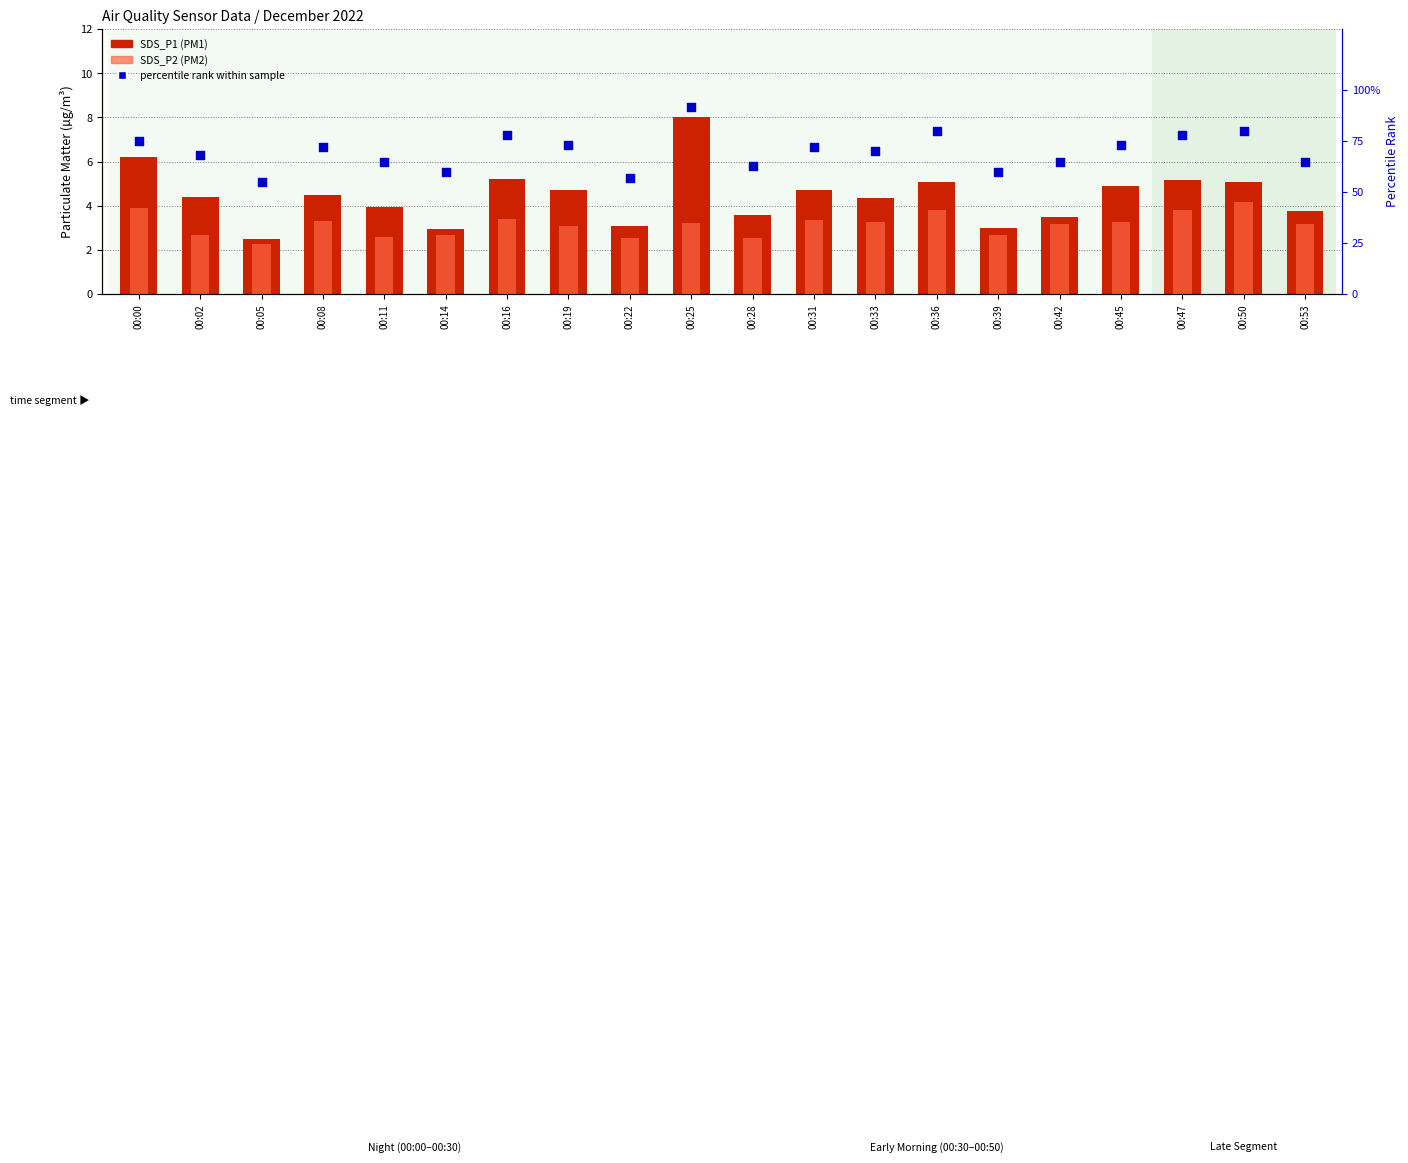

Which series has the largest total across all categories?

Percentile rank within sample